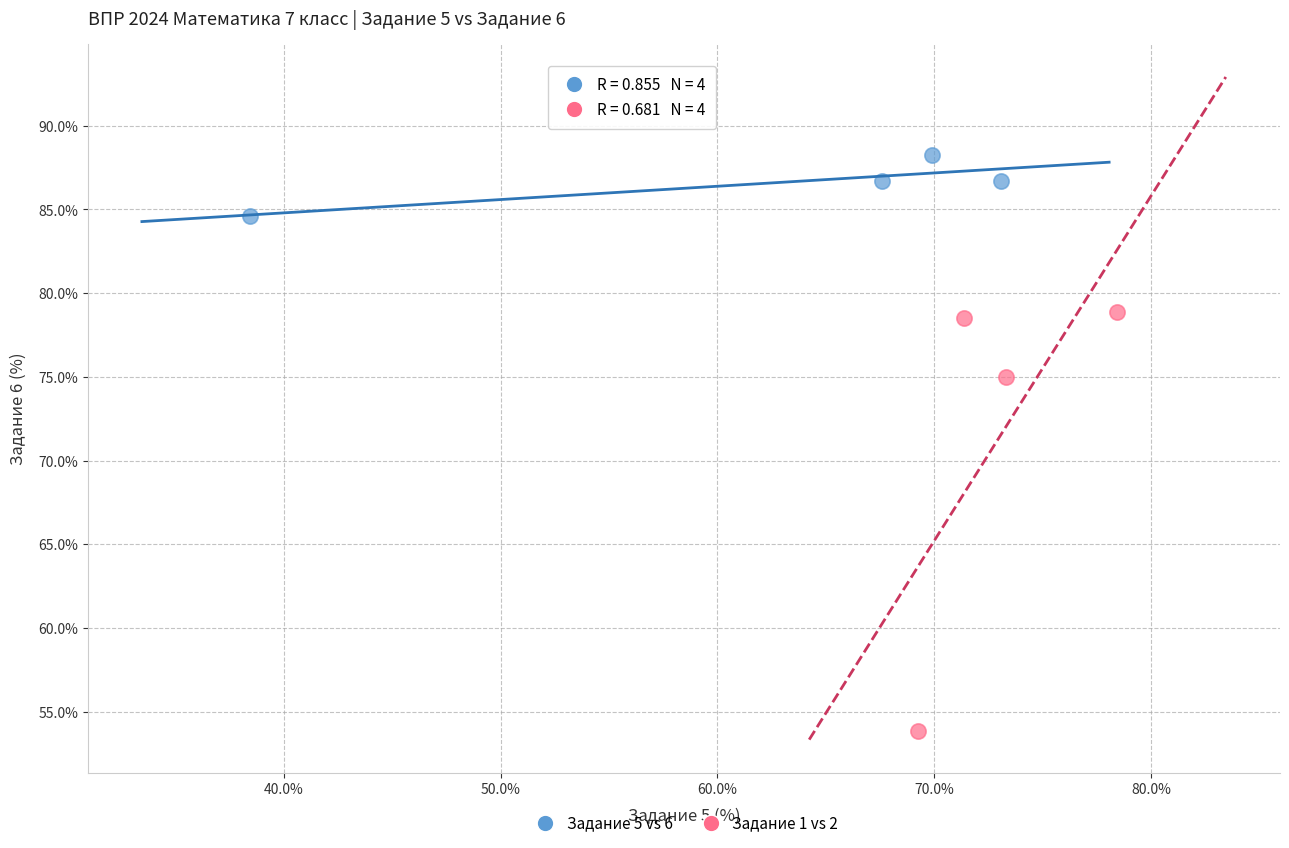

Which series reaches the maximum Y coordinate?

Задание 5 vs 6